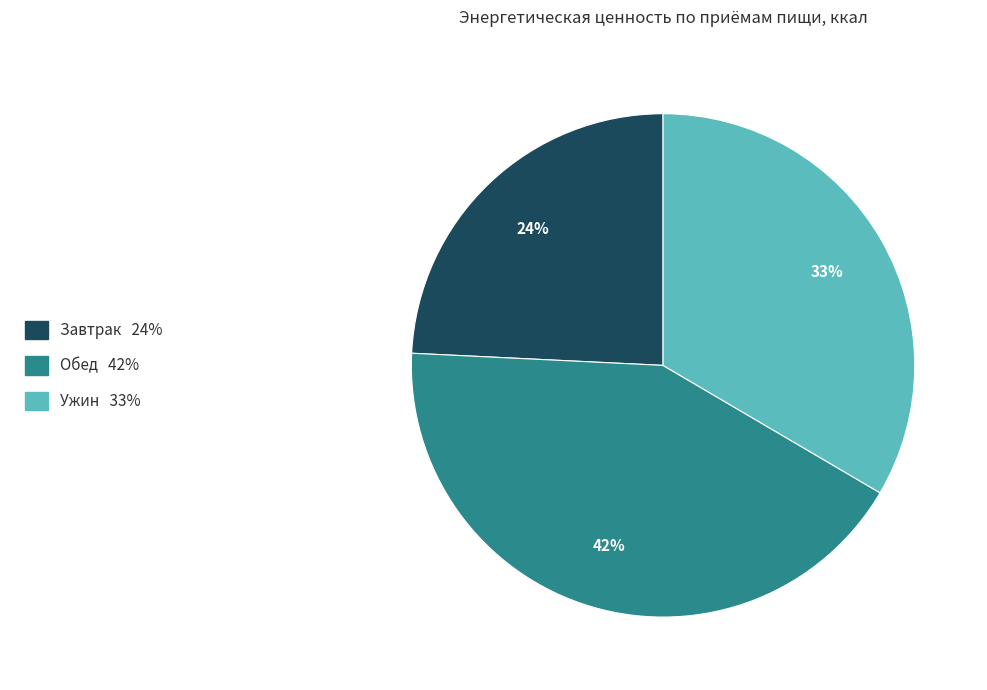

To the nearest percent, what portion does Обед 42% represent?

42%